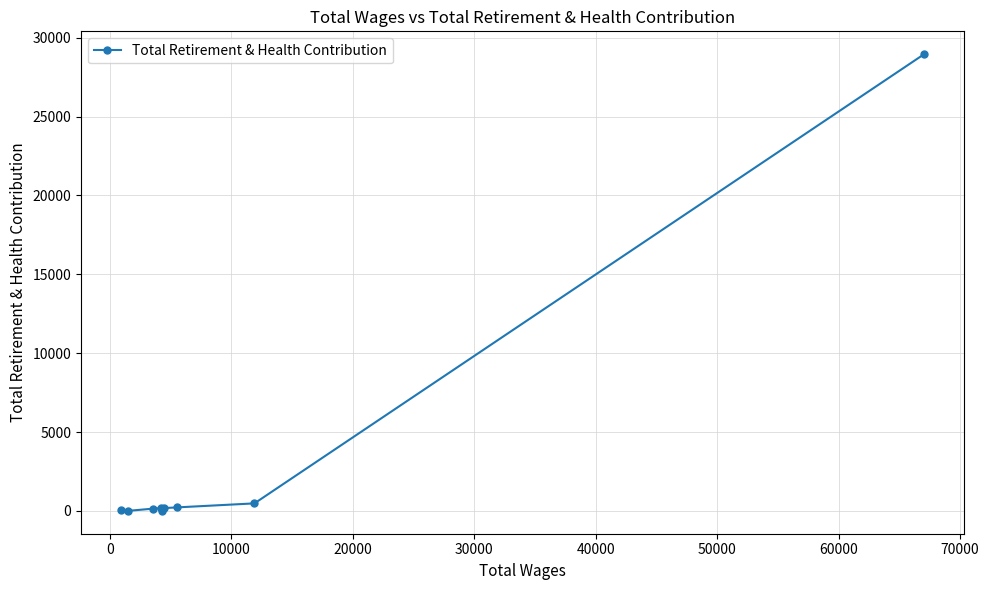

What is the greatest value displayed?

28956